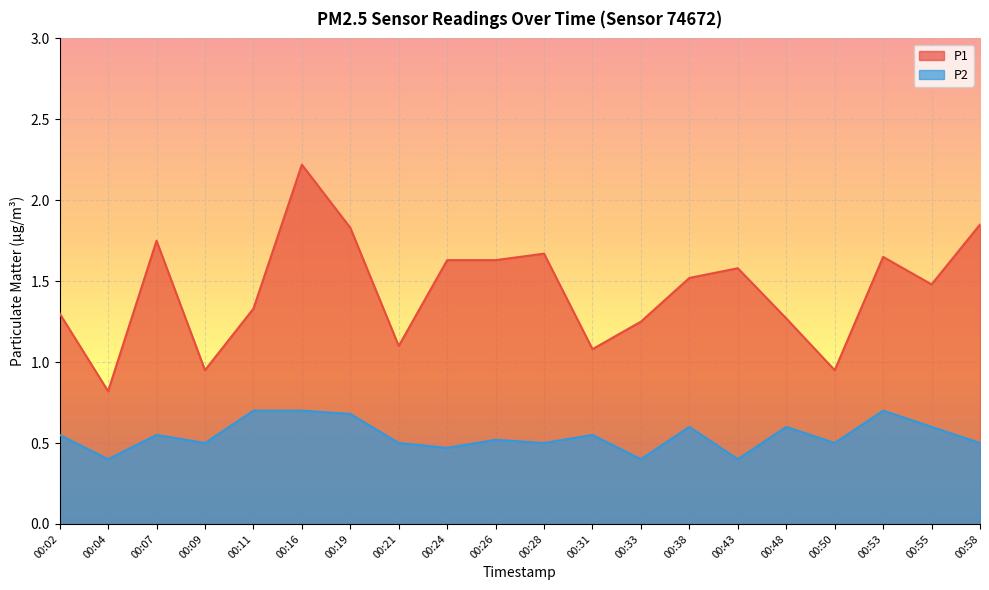

List the labels in order of P1 value, largest first.

00:16, 00:58, 00:19, 00:07, 00:28, 00:53, 00:24, 00:26, 00:43, 00:38, 00:55, 00:11, 00:02, 00:48, 00:33, 00:21, 00:31, 00:09, 00:50, 00:04